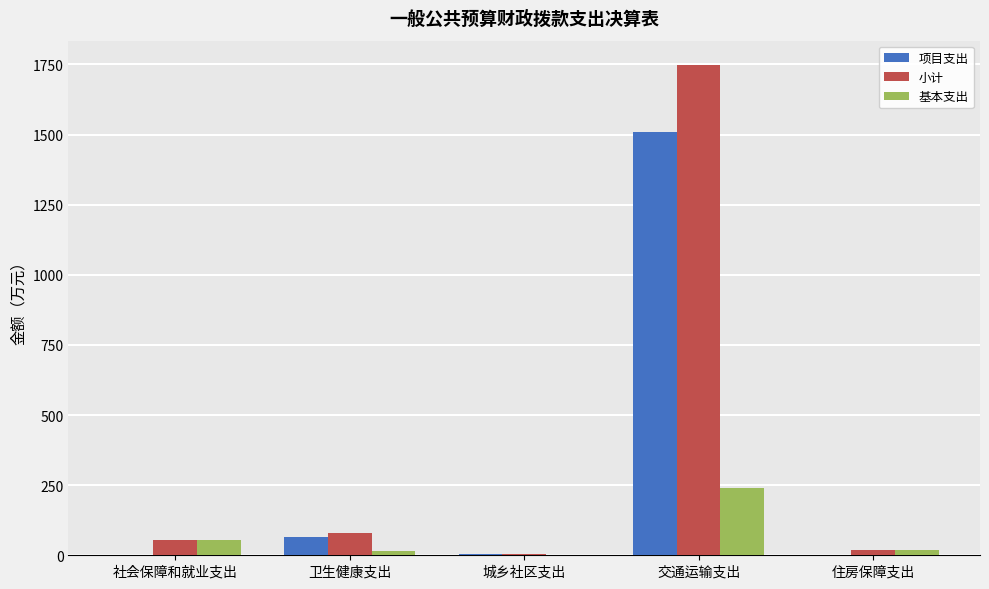

Where is 项目支出 nearest to the value 754?

卫生健康支出